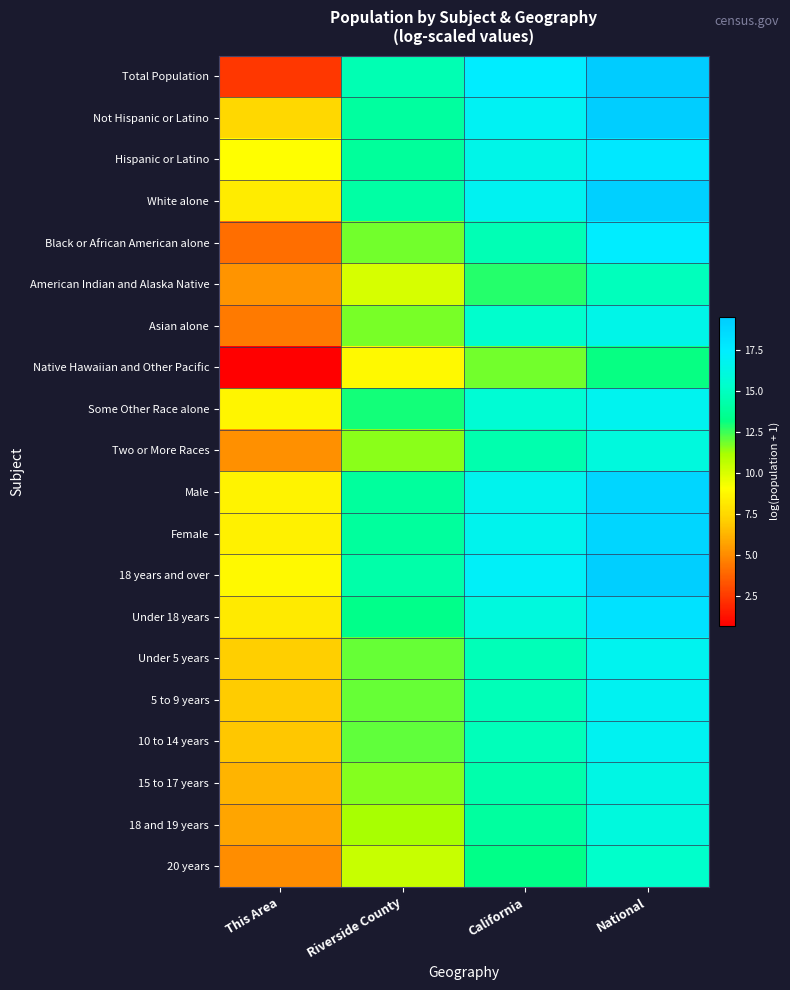

Which has a higher value, California or National?

National